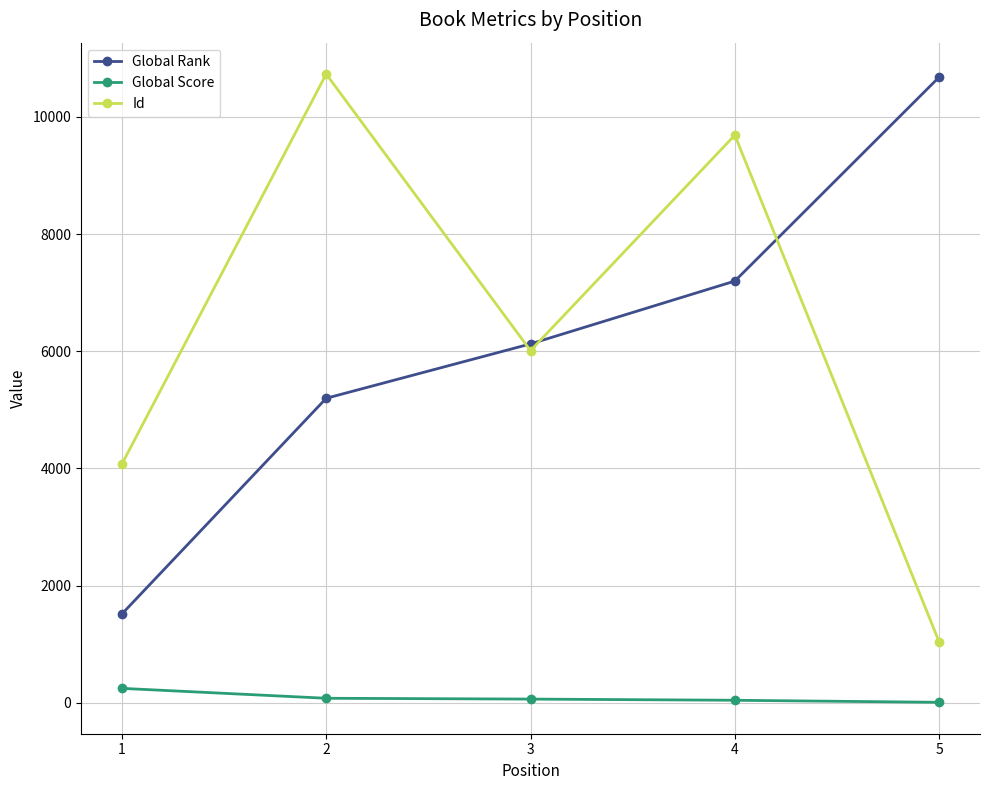

Which series has the largest range (max minus min)?

Id